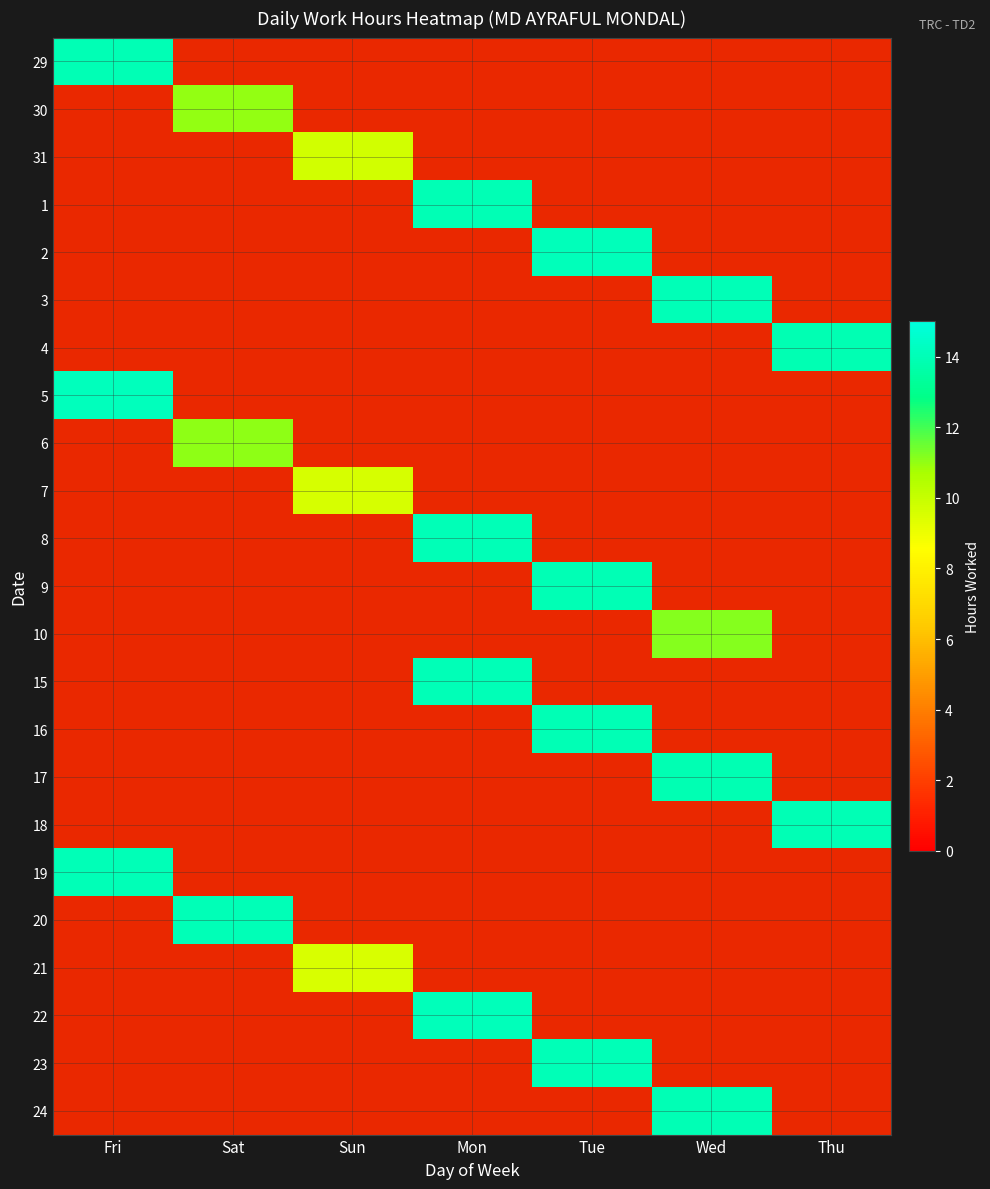

True or false: 15 has a value of -9.2 at Tue.

False